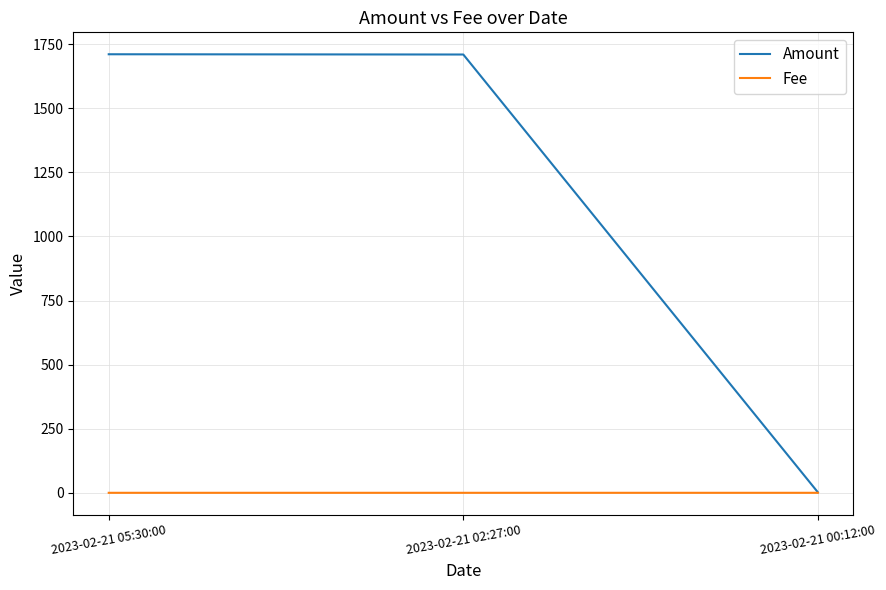

Is this an area chart (filled region under the line)?

No